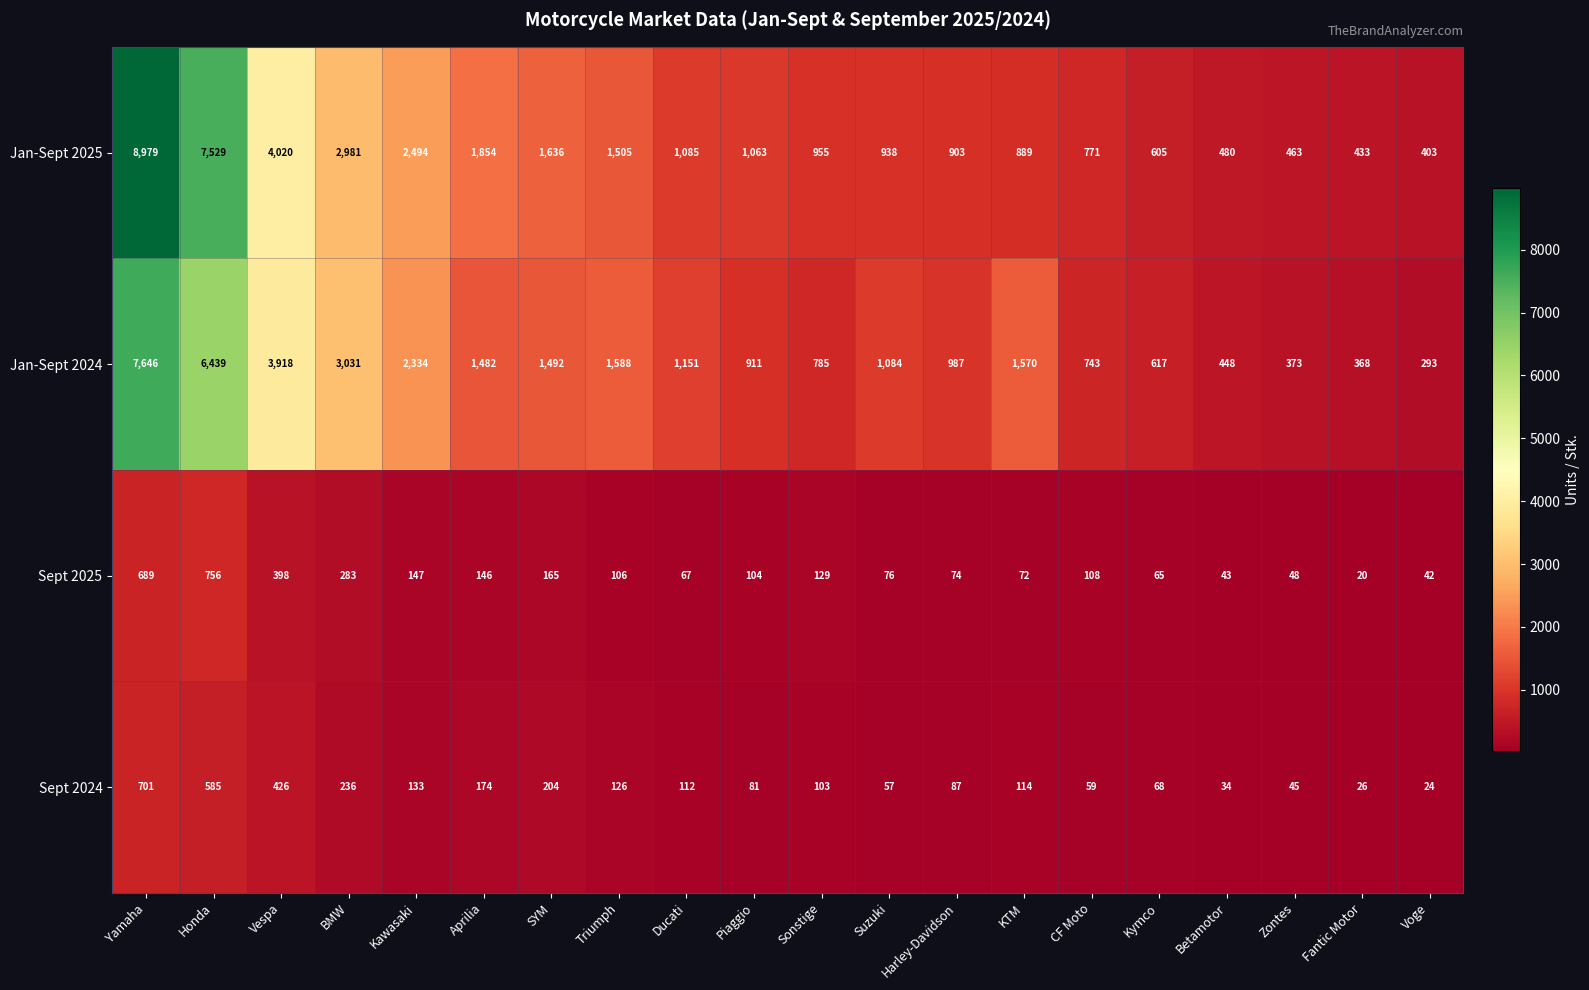

What is the average value of the Sept 2025 series?

177